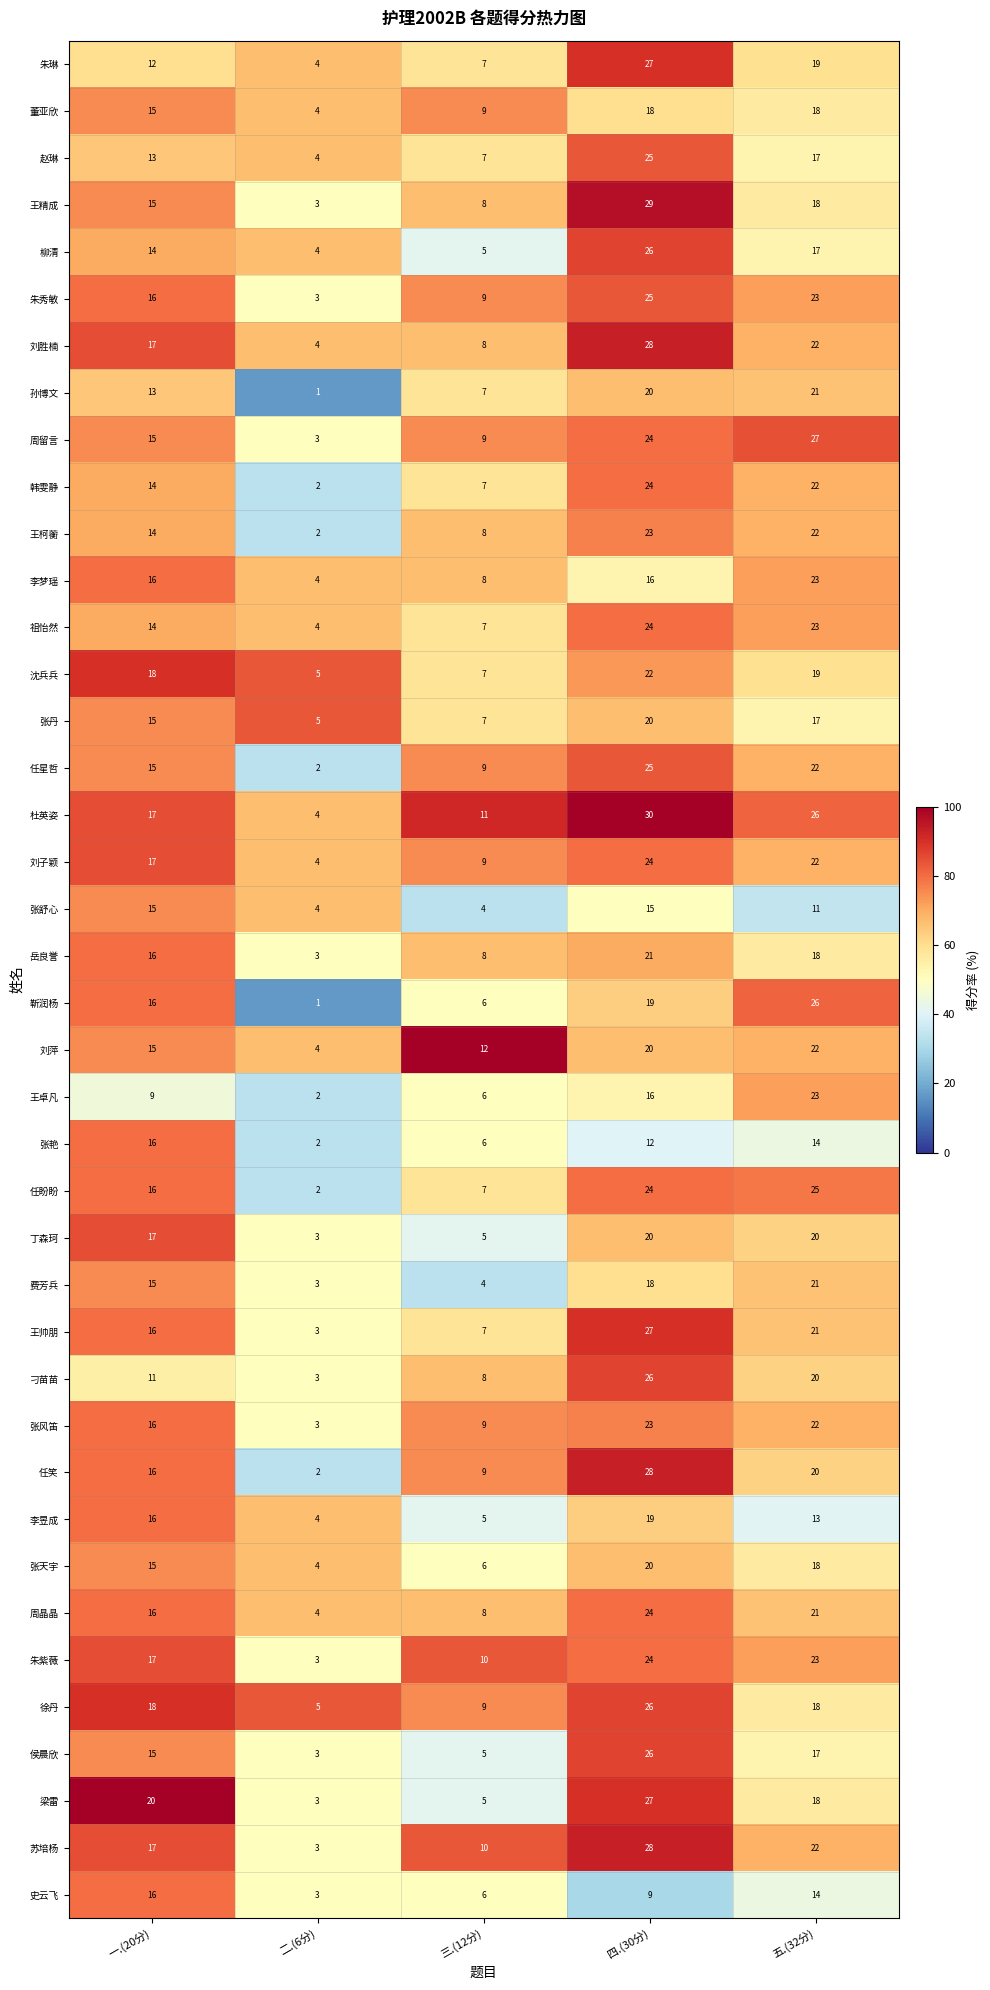

The value of 丁森珂 at 一.(20分) is 30. True or false?

False